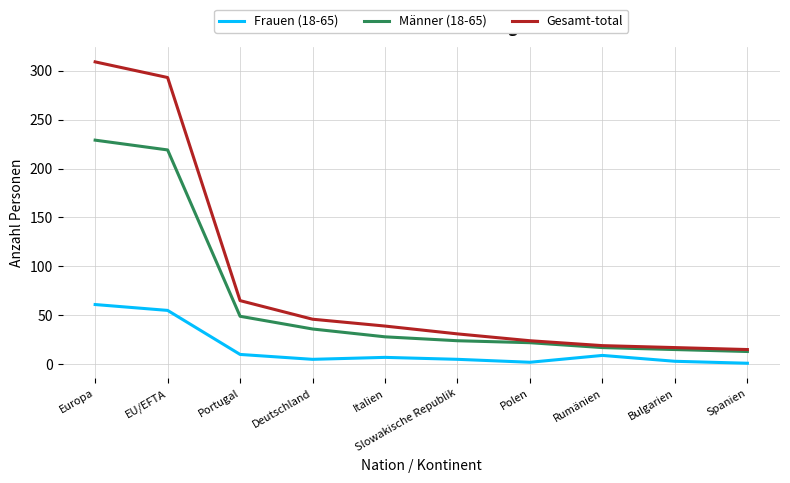

Is it true that Männer (18-65) equals 22 at Polen?

True